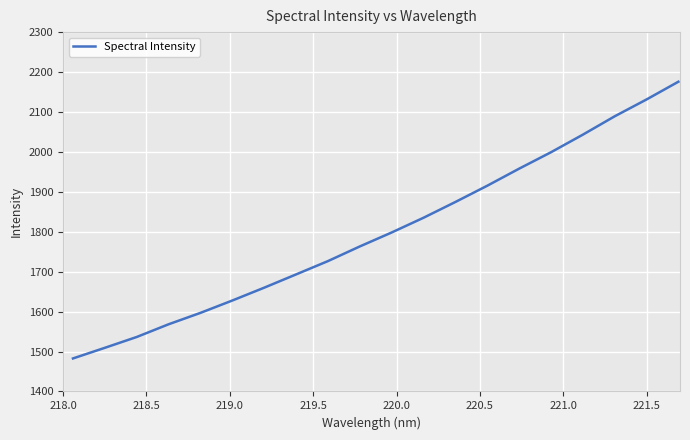

What is the smallest value displayed?

1482.7